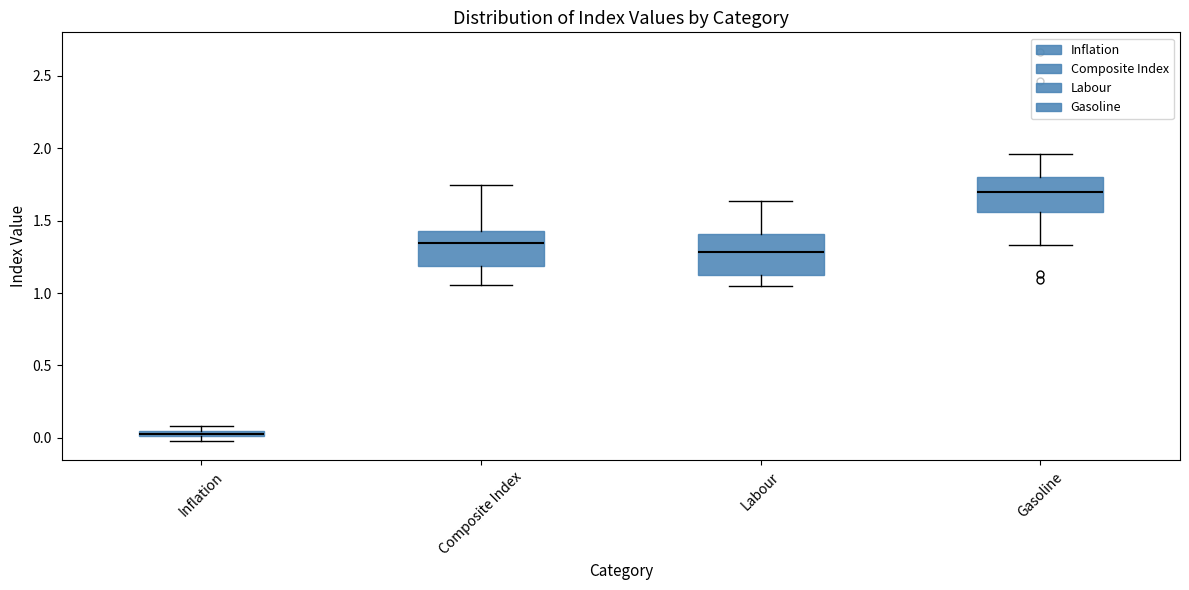

Which box's median line is the highest?

Gasoline